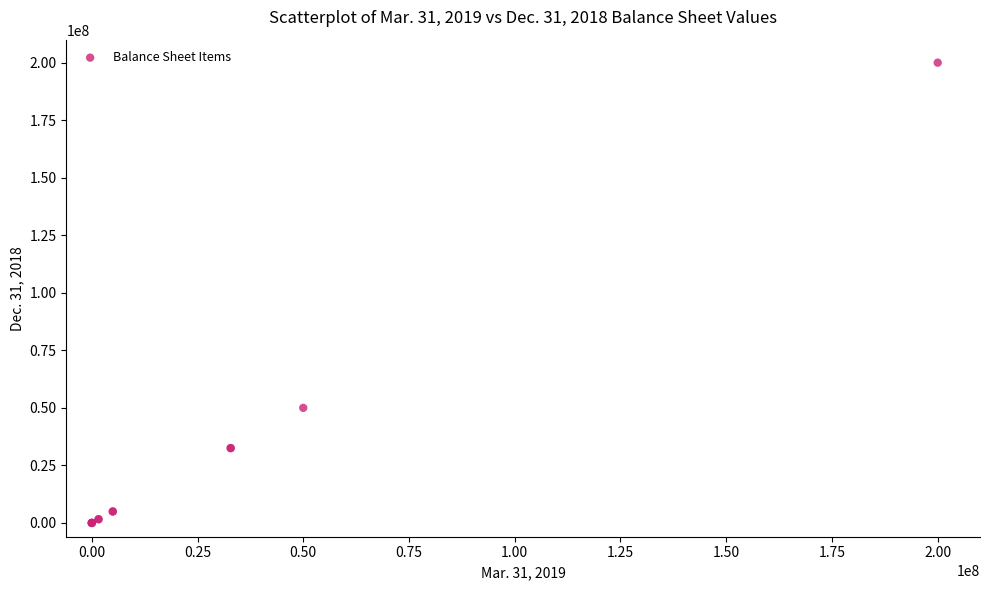

What Y value in the scatter plot is closest to 100000000?

50000000.0